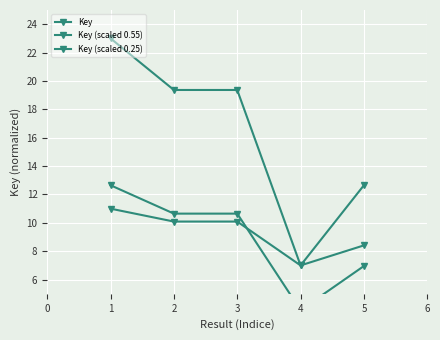

At which label does Key (scaled 0.55) reach its minimum?

4